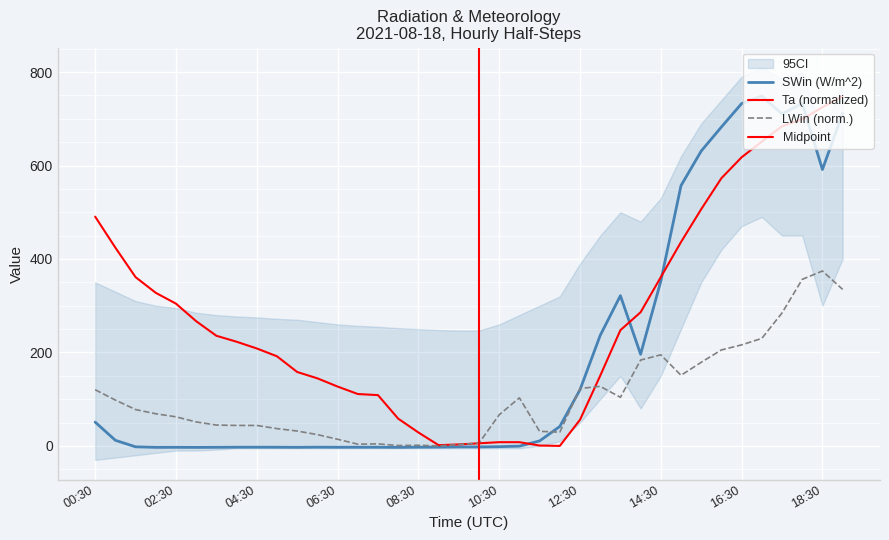

True or false: Ta (K) has a value of 38.6 at 06:30.

False